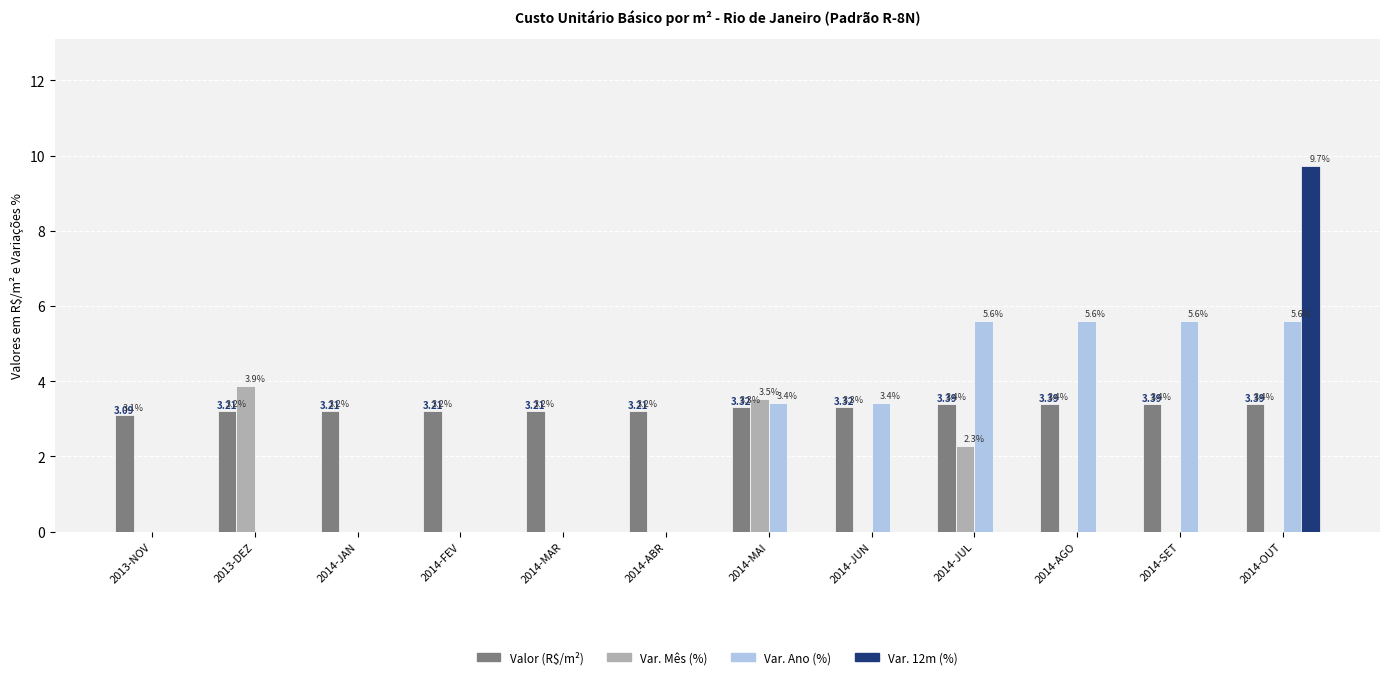

Is the value of Var. Ano (%) at 2014-JUN greater than the value of Valor (R$/m²) at 2014-OUT?

Yes